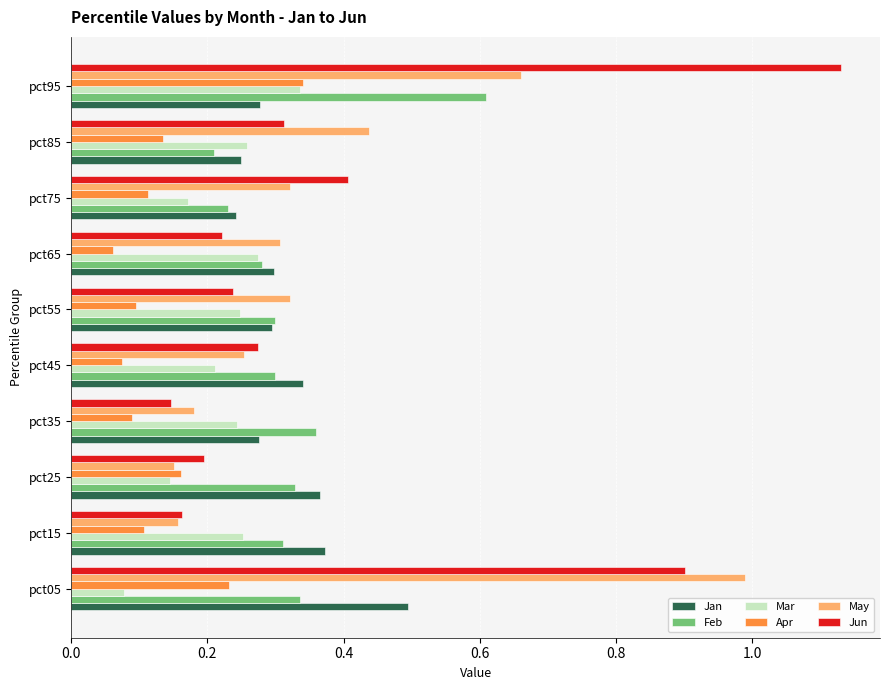

At which category is the sum across all series the highest?

pct95